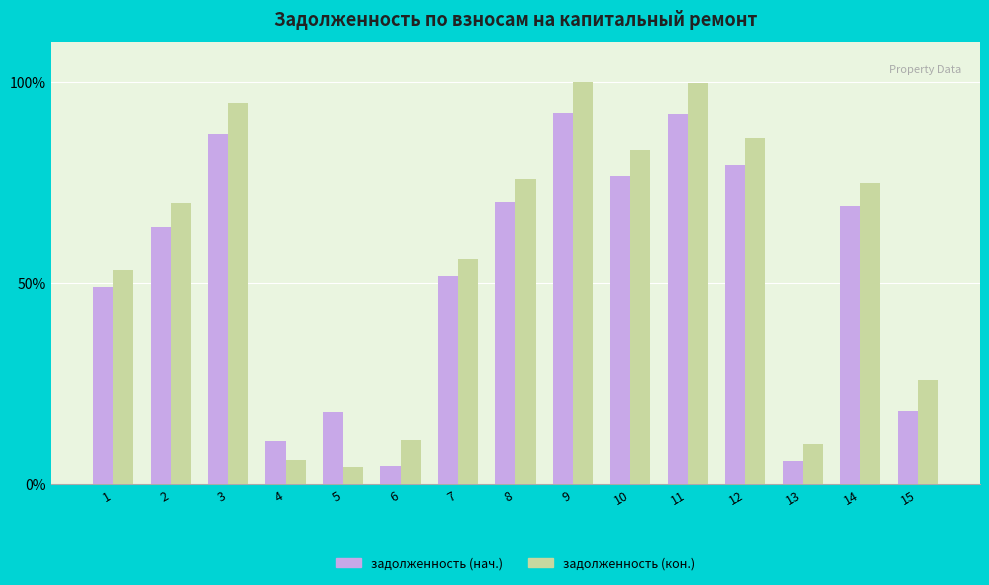

Is the value of задолженность (нач.) at 14 greater than the value of задолженность (кон.) at 1?

Yes